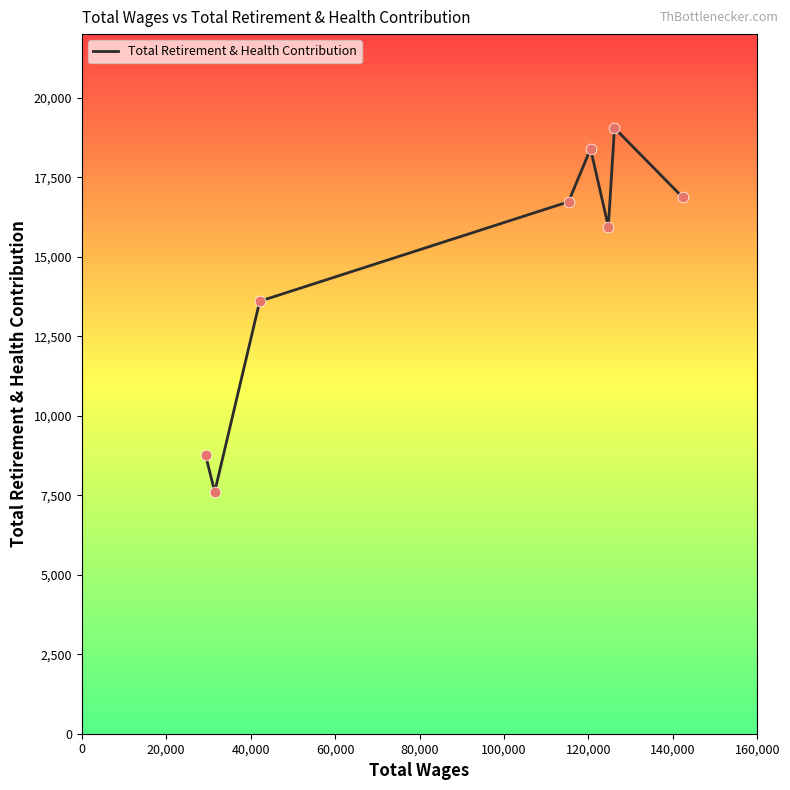

What is the minimum value shown in the chart?

7608